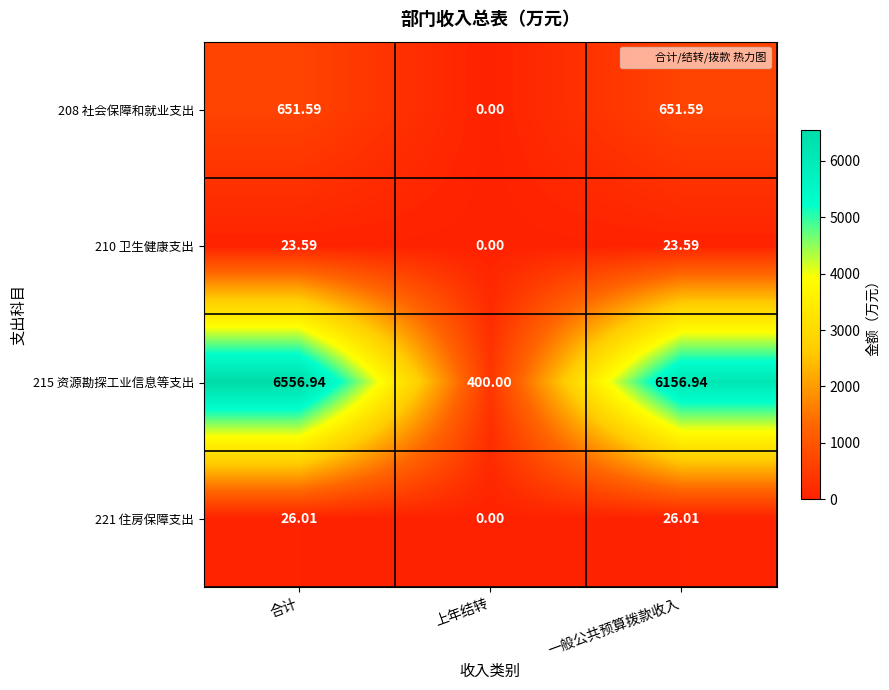

Which series has the largest range (max minus min)?

215 资源勘探工业信息等支出